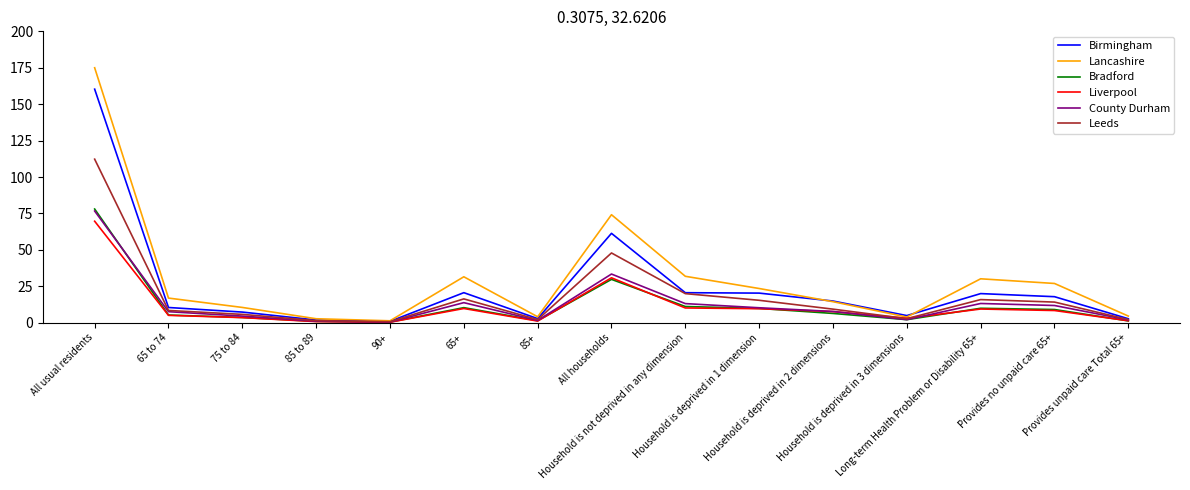

Where is Bradford nearest to the value 39?

All households